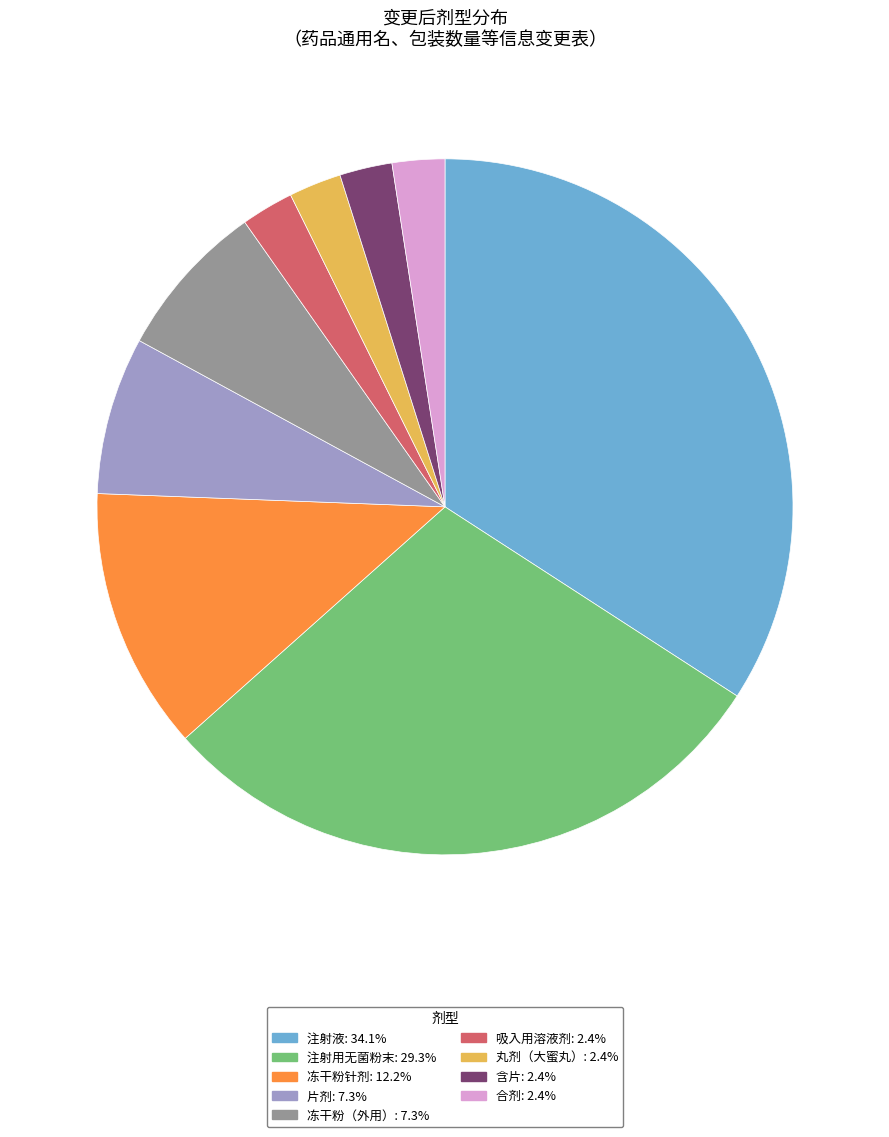

What is the ratio of the value at 注射用无菌粉末 to the value at 片剂?

4.0